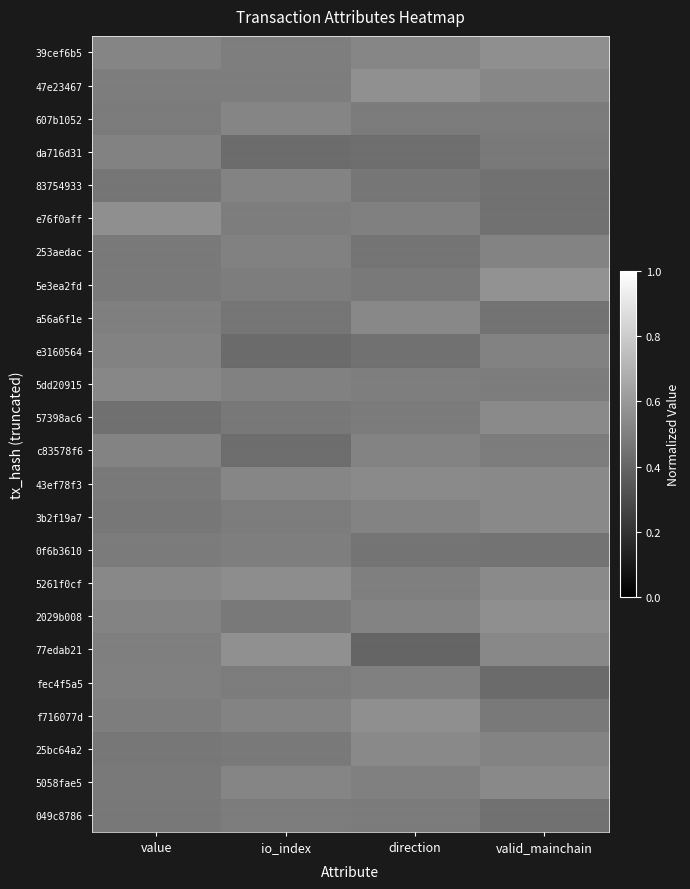

Reading left to right, what are all the values shown in this chart?

39cef6b5: value=0.5	io_index=0.5	direction=0.5	valid_mainchain=0.6
47e23467: value=0.5	io_index=0.5	direction=0.6	valid_mainchain=0.5
607b1052: value=0.5	io_index=0.5	direction=0.5	valid_mainchain=0.5
da716d31: value=0.5	io_index=0.4	direction=0.4	valid_mainchain=0.5
83754933: value=0.5	io_index=0.5	direction=0.5	valid_mainchain=0.4
e76f0aff: value=0.6	io_index=0.5	direction=0.5	valid_mainchain=0.4
253aedac: value=0.5	io_index=0.5	direction=0.5	valid_mainchain=0.5
5e3ea2fd: value=0.5	io_index=0.5	direction=0.5	valid_mainchain=0.6
a56a6f1e: value=0.5	io_index=0.5	direction=0.5	valid_mainchain=0.5
e3160564: value=0.5	io_index=0.4	direction=0.4	valid_mainchain=0.5
5dd20915: value=0.5	io_index=0.5	direction=0.5	valid_mainchain=0.5
57398ac6: value=0.4	io_index=0.5	direction=0.5	valid_mainchain=0.5
c83578f6: value=0.5	io_index=0.4	direction=0.5	valid_mainchain=0.5
43ef78f3: value=0.5	io_index=0.5	direction=0.5	valid_mainchain=0.5
3b2f19a7: value=0.5	io_index=0.5	direction=0.5	valid_mainchain=0.5
0f6b3610: value=0.5	io_index=0.5	direction=0.5	valid_mainchain=0.5
5261f0cf: value=0.5	io_index=0.6	direction=0.5	valid_mainchain=0.5
2029b008: value=0.5	io_index=0.5	direction=0.5	valid_mainchain=0.6
77edab21: value=0.5	io_index=0.6	direction=0.4	valid_mainchain=0.5
fec4f5a5: value=0.5	io_index=0.5	direction=0.5	valid_mainchain=0.4
f716077d: value=0.5	io_index=0.5	direction=0.6	valid_mainchain=0.5
25bc64a2: value=0.5	io_index=0.5	direction=0.5	valid_mainchain=0.5
5058fae5: value=0.5	io_index=0.5	direction=0.5	valid_mainchain=0.5
049c8786: value=0.5	io_index=0.5	direction=0.5	valid_mainchain=0.4